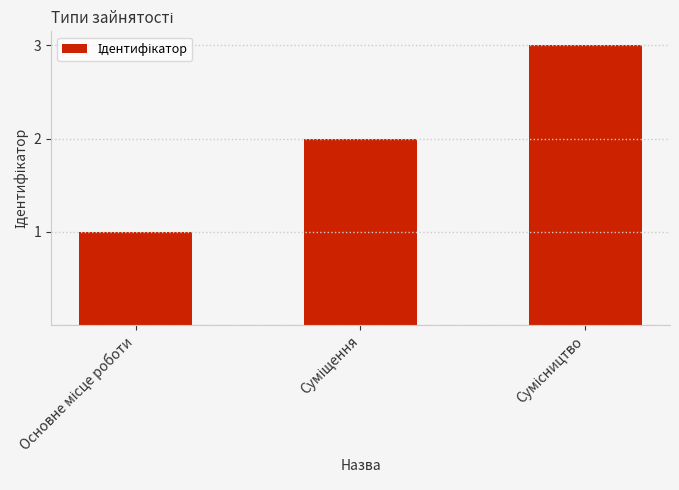

How many bars are there in total?

3